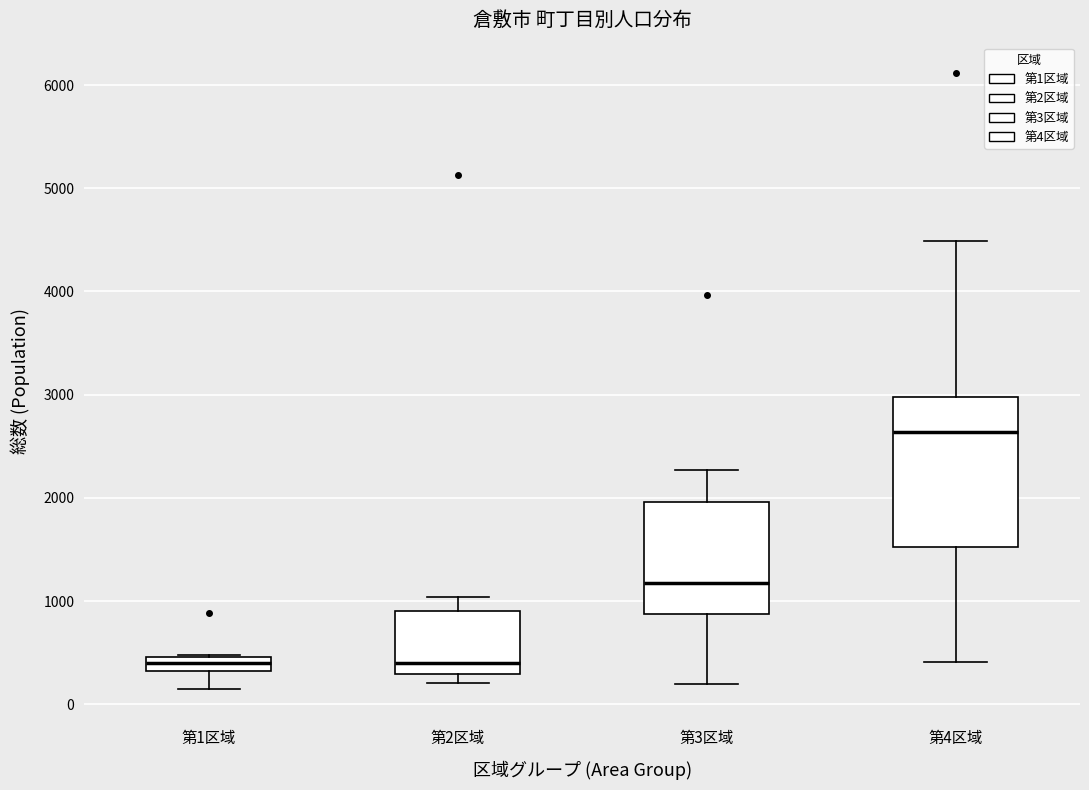

Where is the lower edge of the box for 第1区域 on the y-axis? The values are not printed on the chart, so give them approximately, as read against the axis.

300